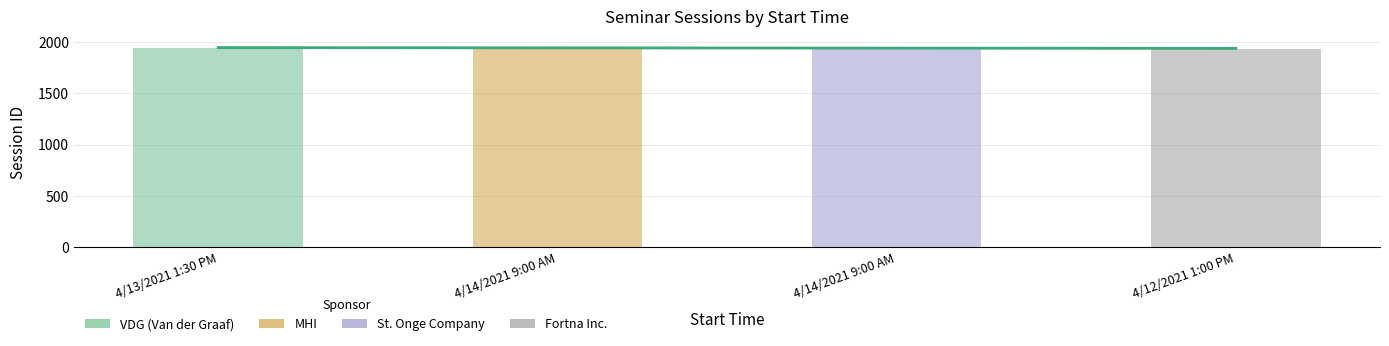

What is the value of the 4th bar from the left?

1929